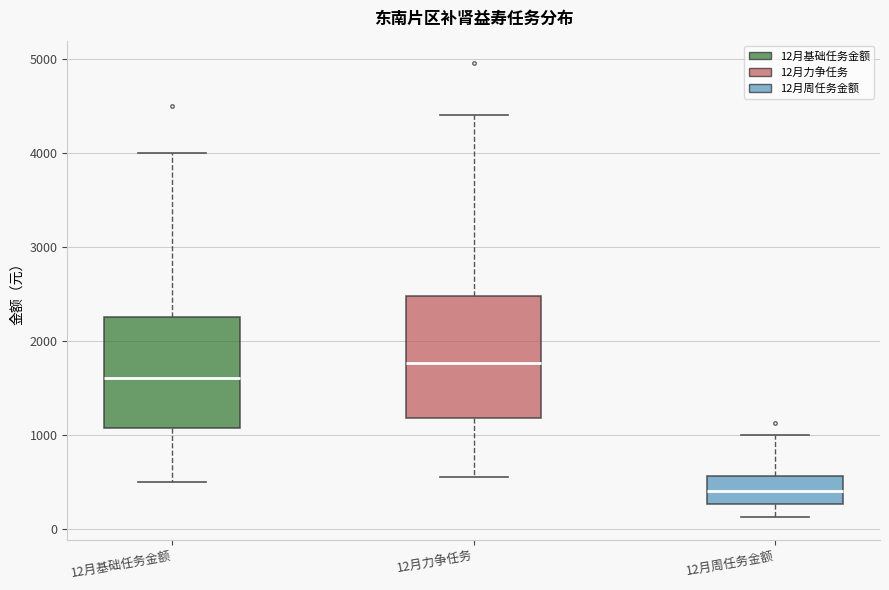

Reading left to right, transcribe this box plot: for each box, give where its median line is, the range the box spans, and where its two whiskers end, as read against the y-axis. The values are not printed on the chart, so give them approximately, as read against the axis.

12月基础任务金额: median 1600, box 1100 to 2300, whiskers 500 to 4000
12月力争任务: median 1800, box 1200 to 2500, whiskers 600 to 4400
12月周任务金额: median 400, box 300 to 600, whiskers 100 to 1000